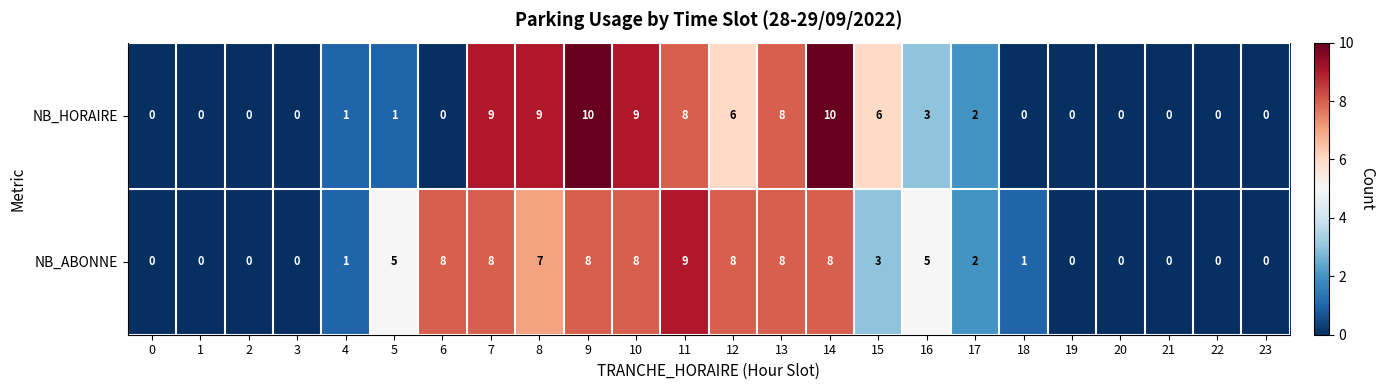

Which series has the largest total across all categories?

NB_ABONNE